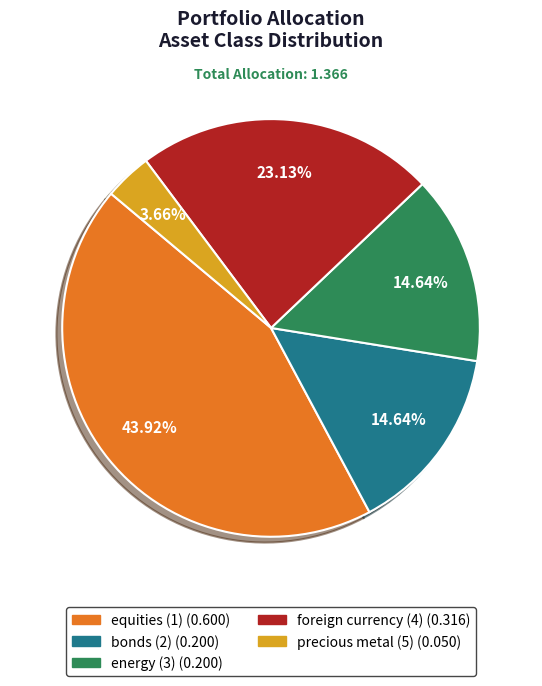

What is the total percentage of foreign currency (4) and equities (1)?

67.1%